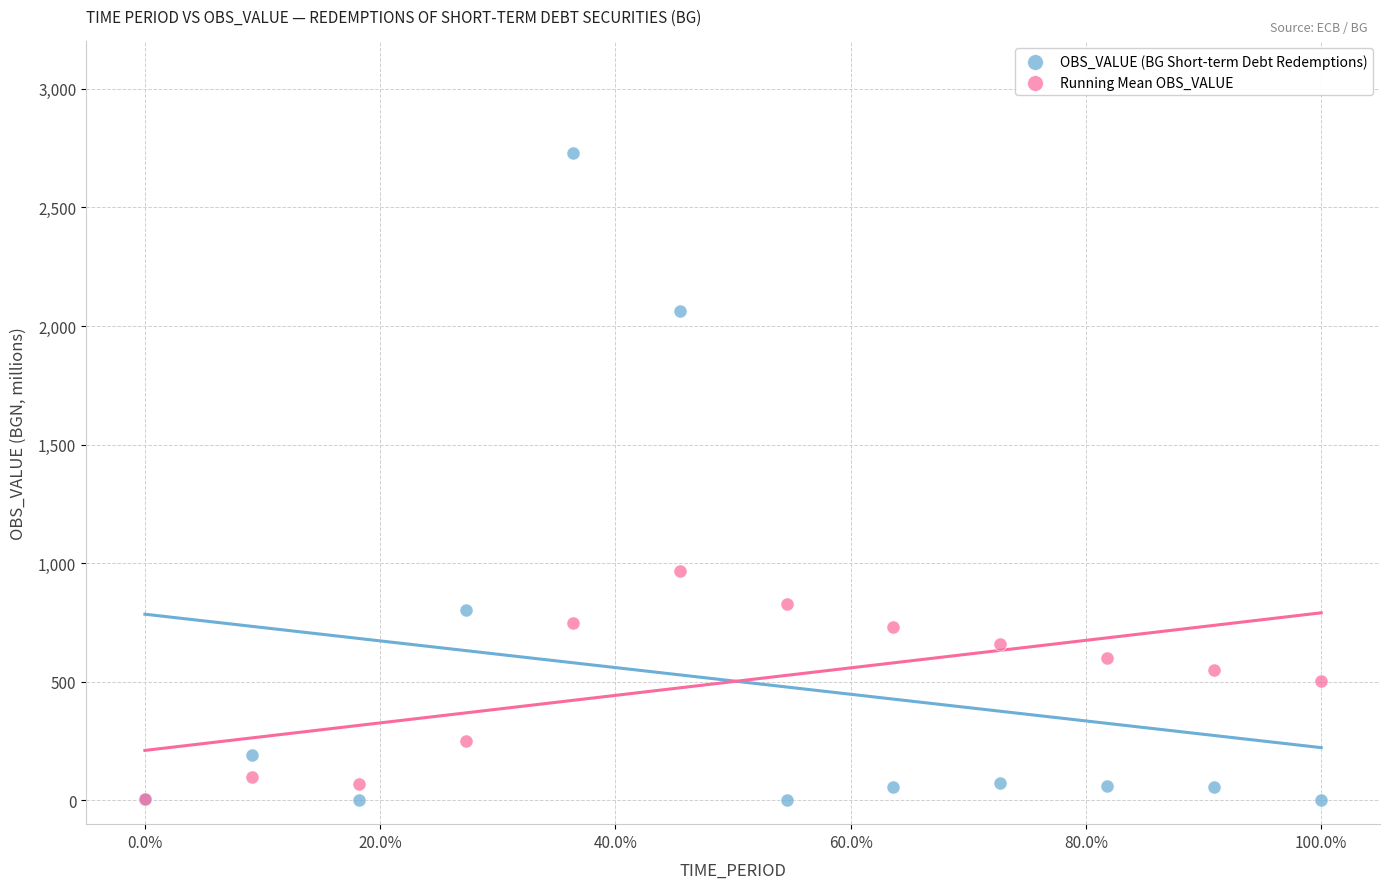

In the OBS_VALUE (BG Short-term Debt Redemptions) series, what Y value is closest to 1364?

802.9